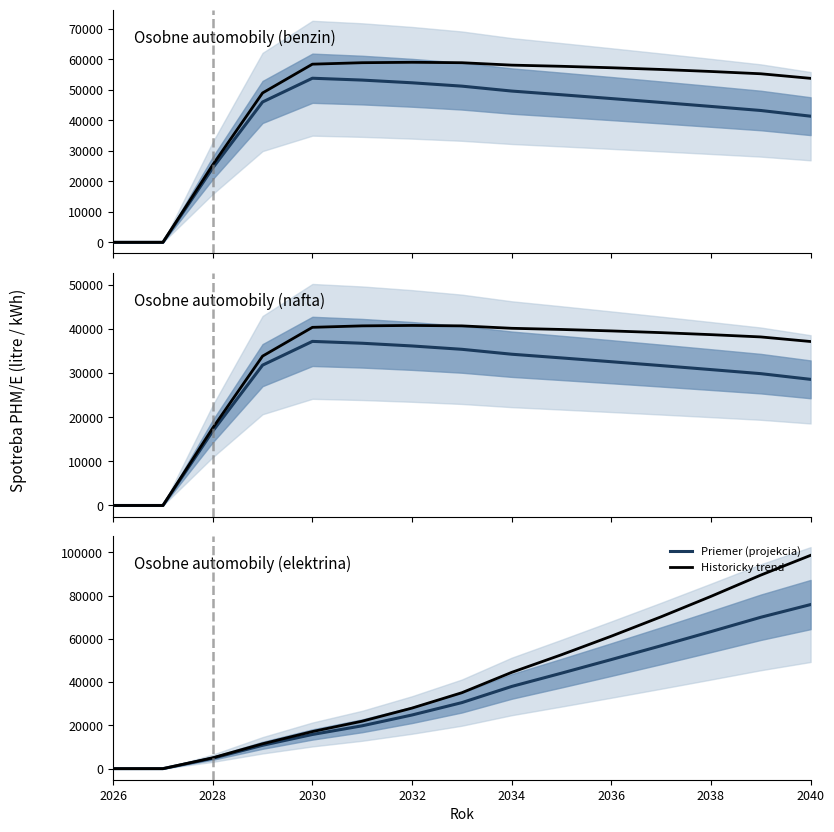

What is the average value of the Priemer (projekcia) series?

33693.2